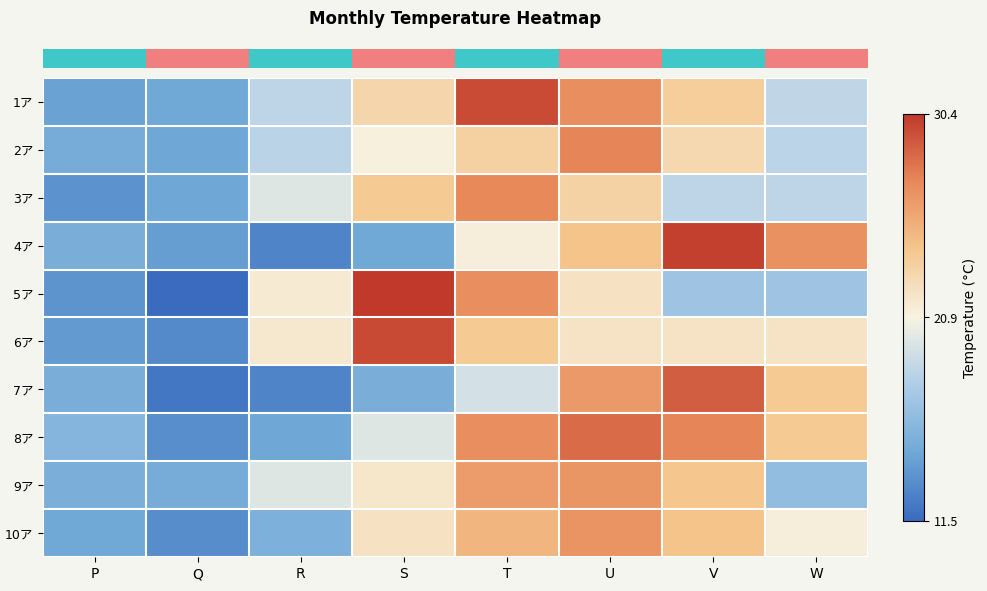

What is the total value across all series at Q?

136.9